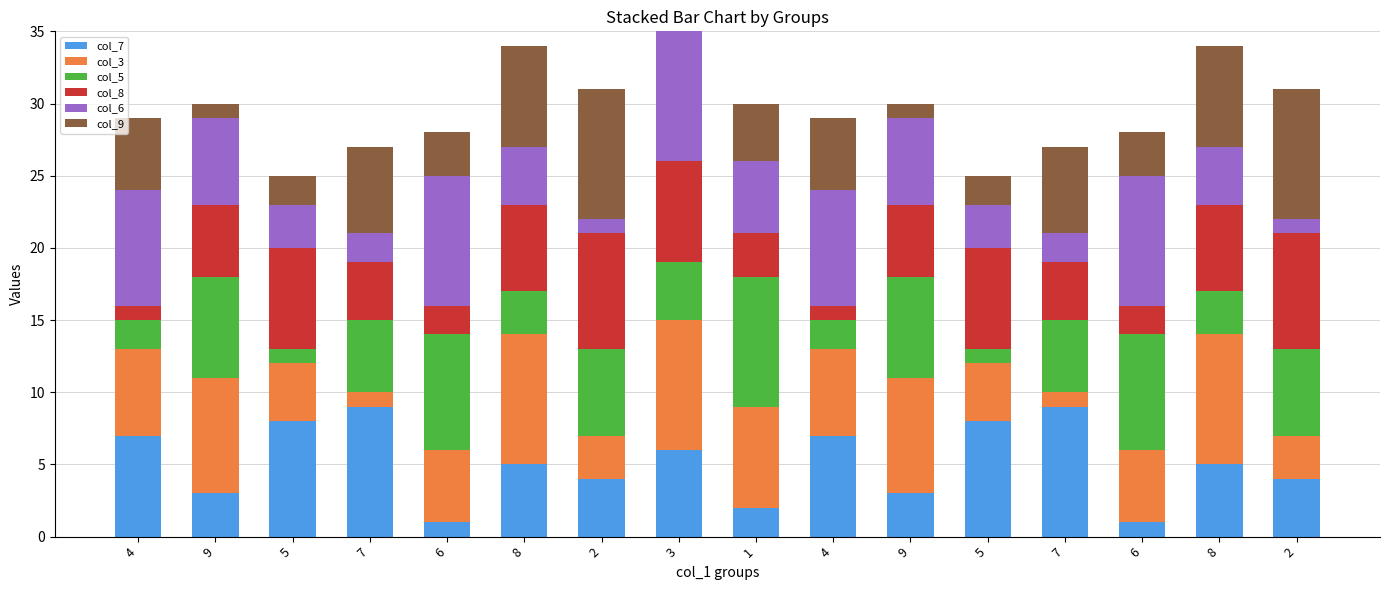

How many values in the col_9 series are below 5?

7